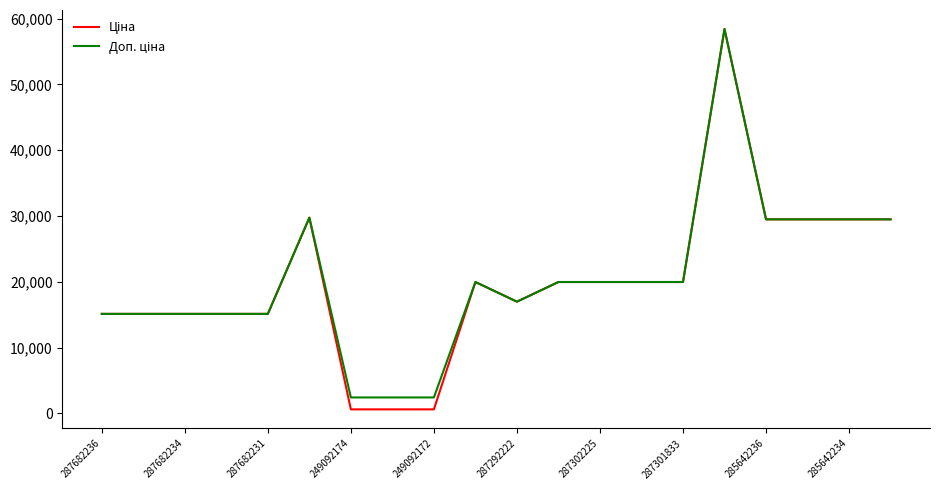

What is the maximum value shown in the chart?

58426.5